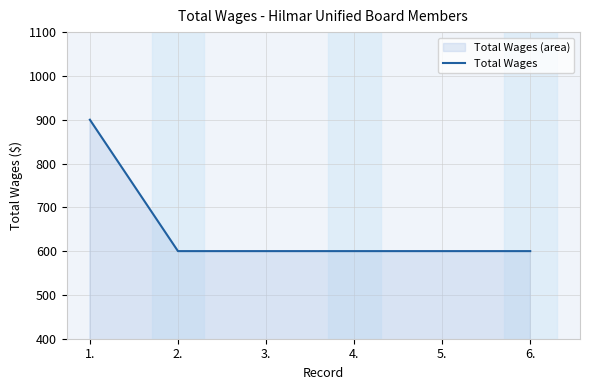

True or false: the data shows 900 at 1..

True